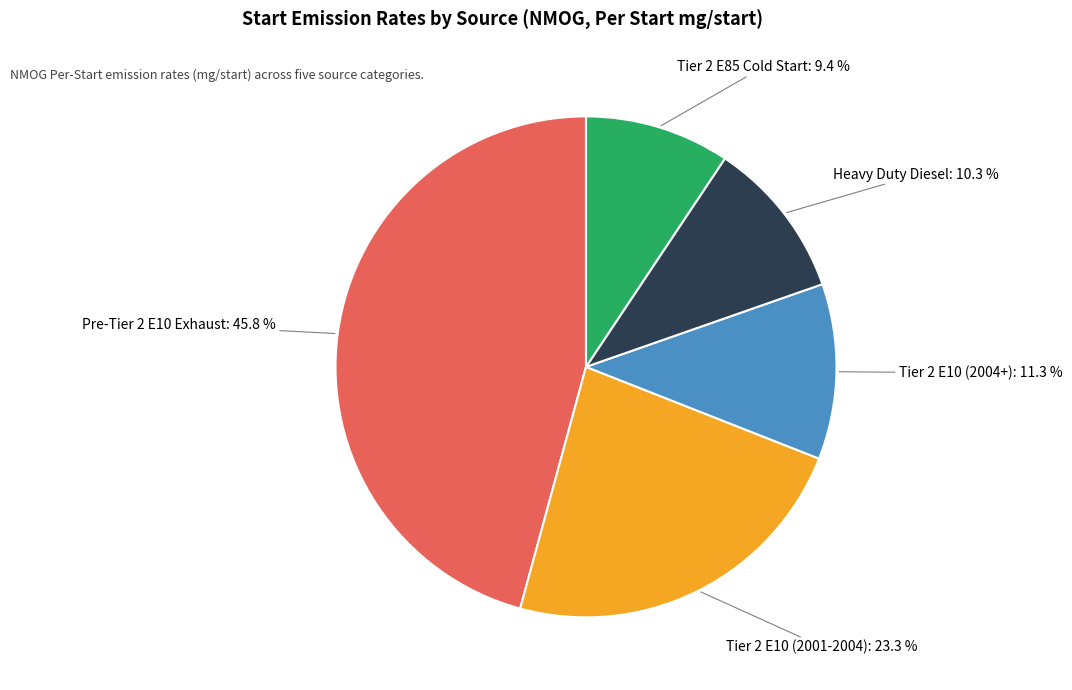

Is there any slice that represents more than half of the pie?

No